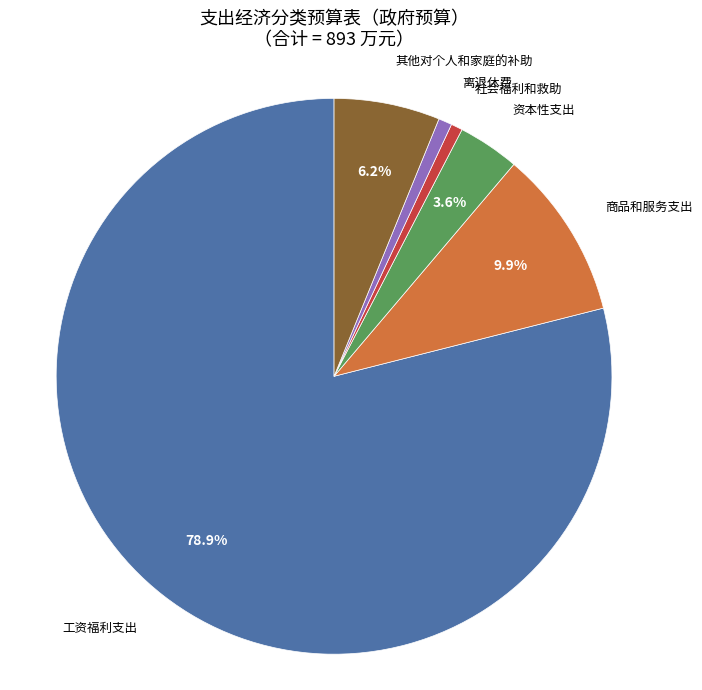

Is the sum of 离退休费 and 商品和服务支出 greater than half?

No